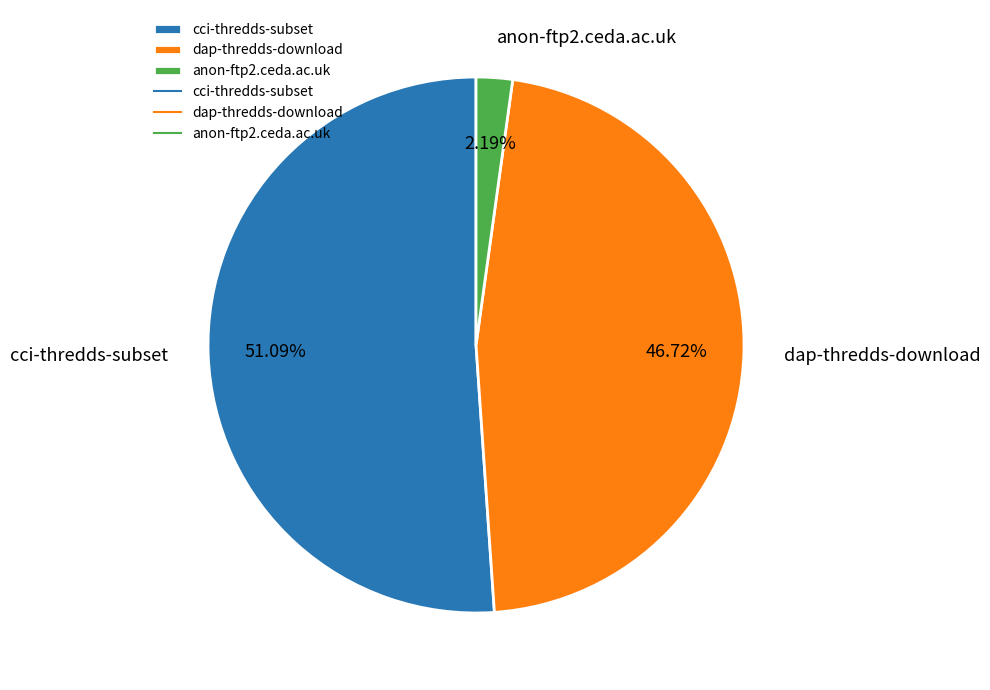

How much of the chart is everything except cci-thredds-subset?

48.9%